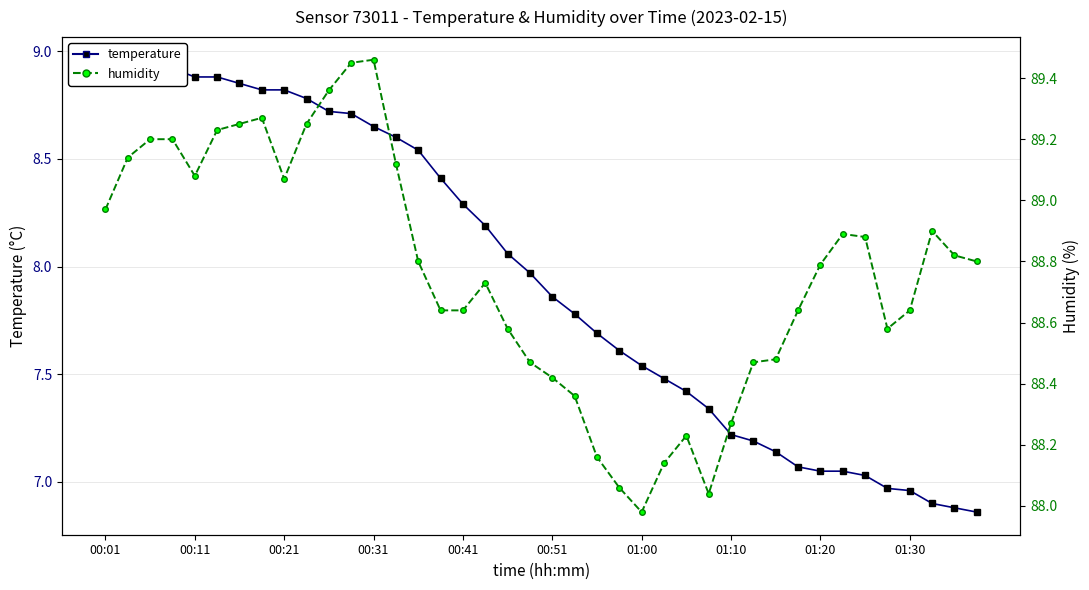

Is this an area chart (filled region under the line)?

No